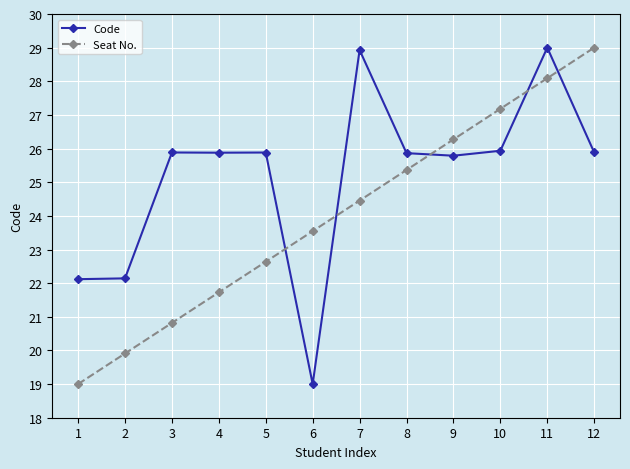

How many times do Seat No. and Code cross each other?

5